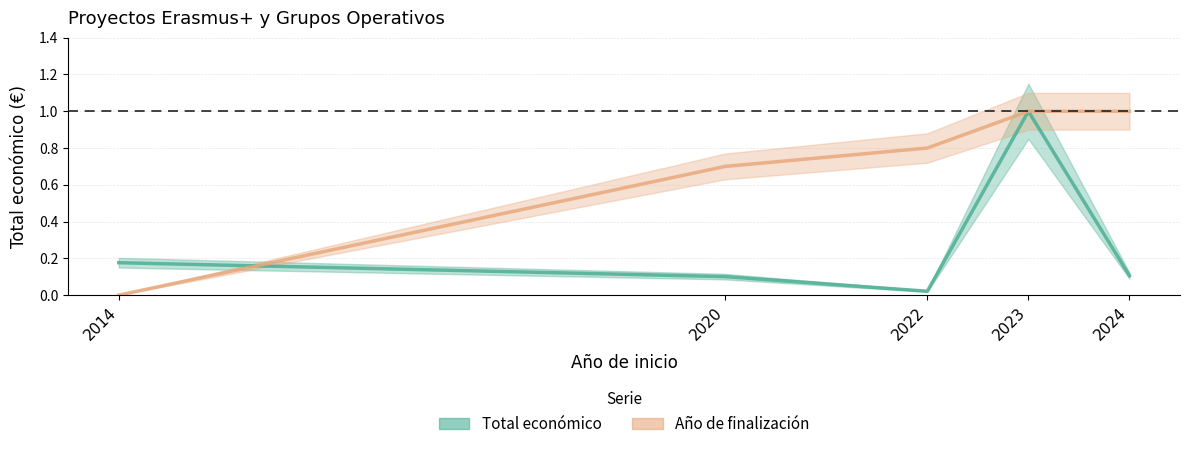

At how many categories does at least one series exceed 0?

5